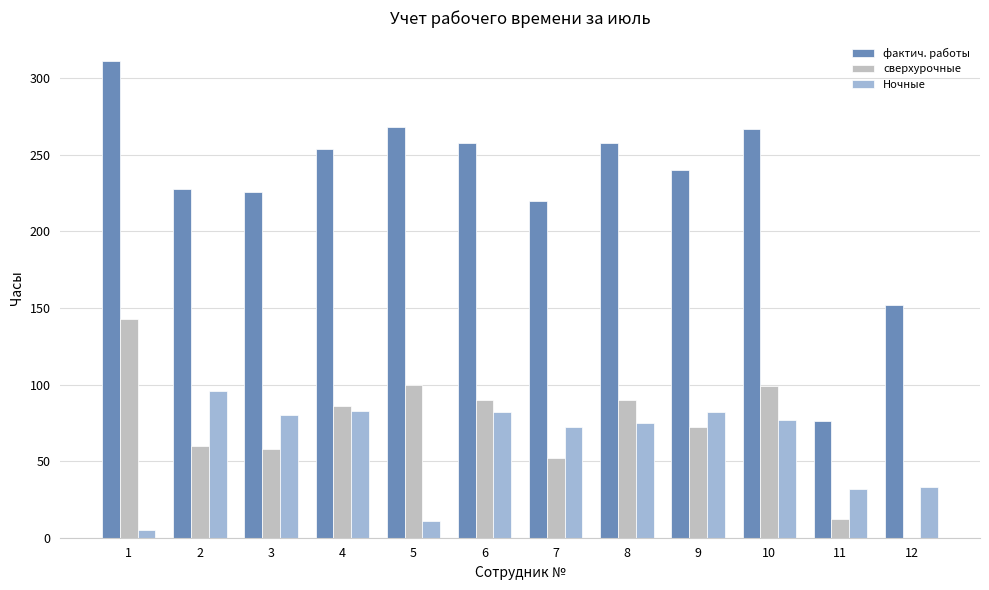

What is the sum of the сверхурочные values at 2 and 6?

150